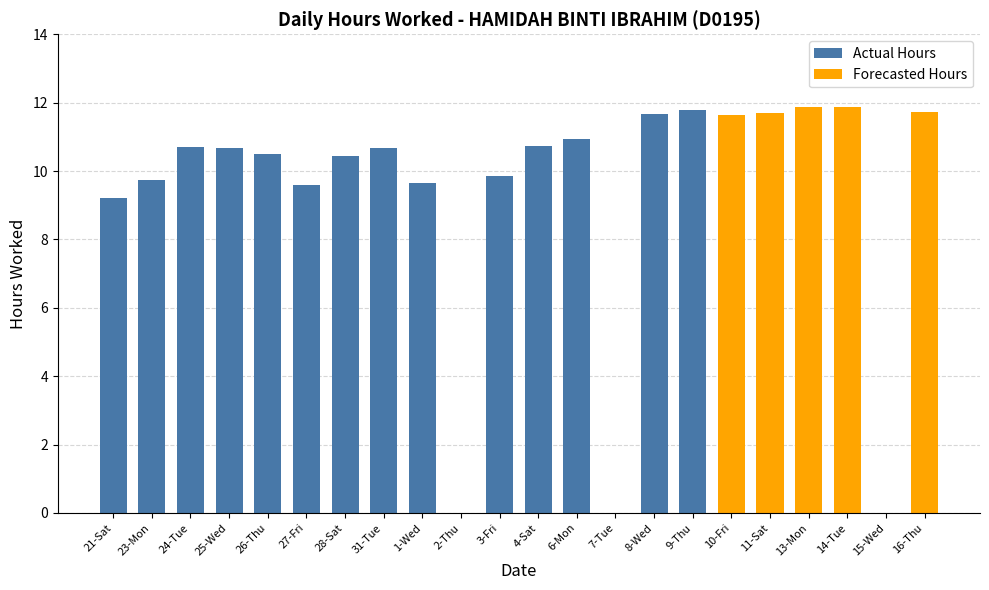

Reading right to left, extract all data points from this chart.

11.7	0.0	11.9	11.9	11.7	11.6	11.8	11.7	0.0	10.9	10.7	9.8	0.0	9.7	10.7	10.4	9.6	10.5	10.7	10.7	9.7	9.2